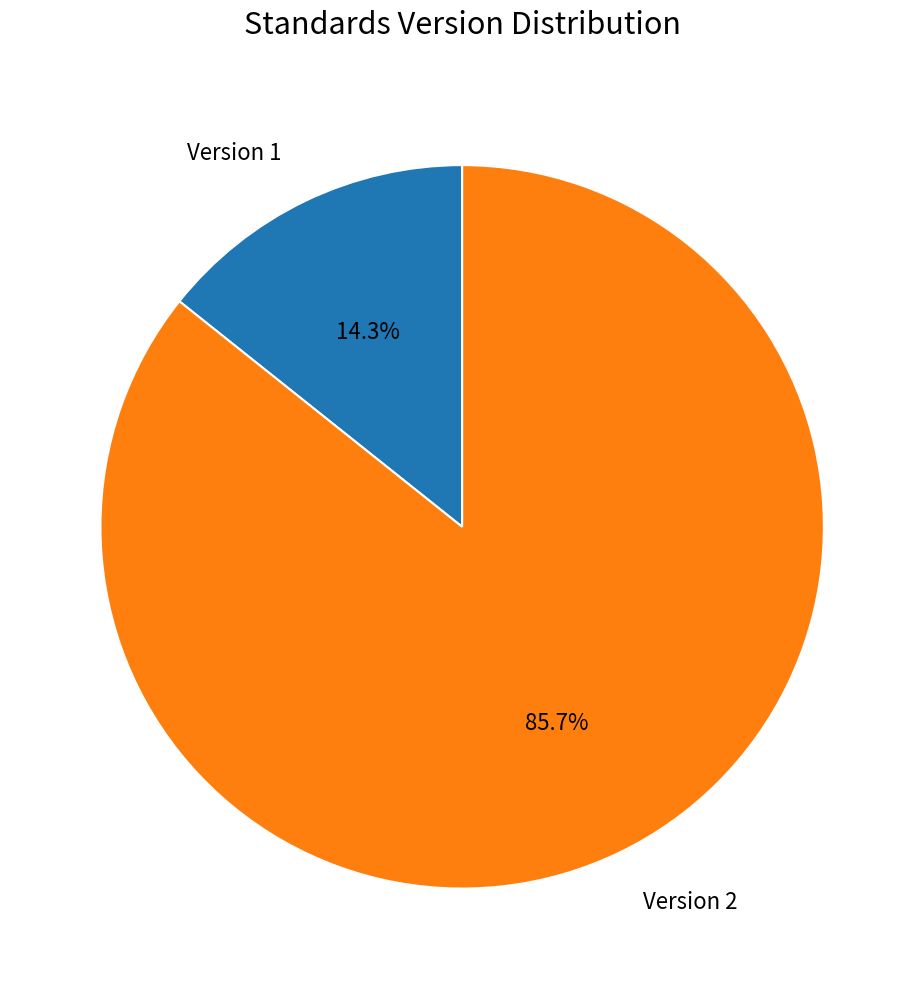

How many slices are in this pie chart?

2